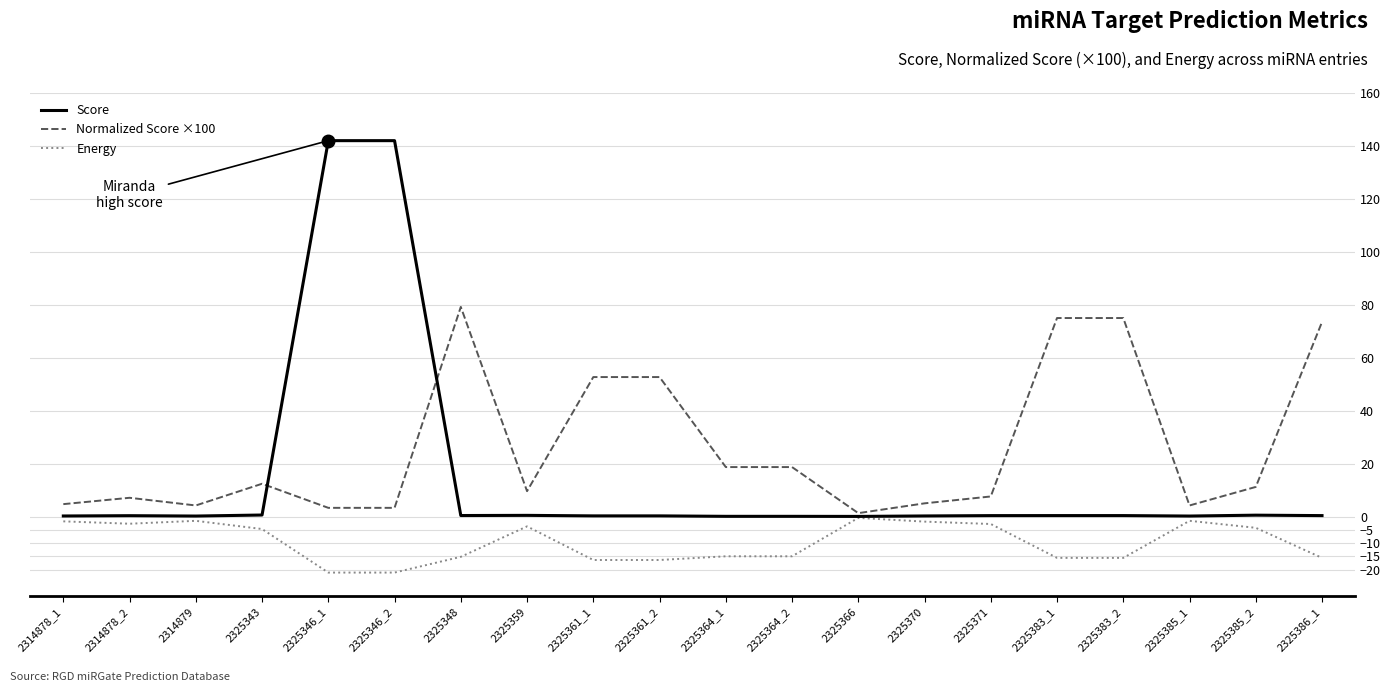

Rank the series by their maximum value, from highest to lowest.

Score, Normalized Score ×100, Energy